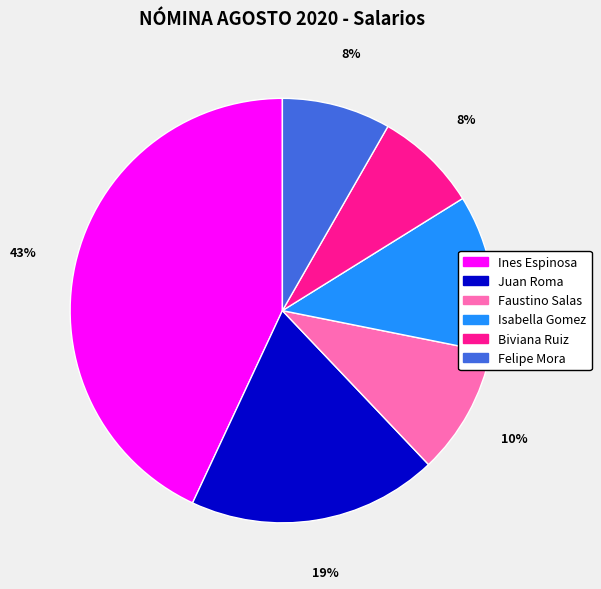

Does Faustino Salas account for over 50% of the chart?

No